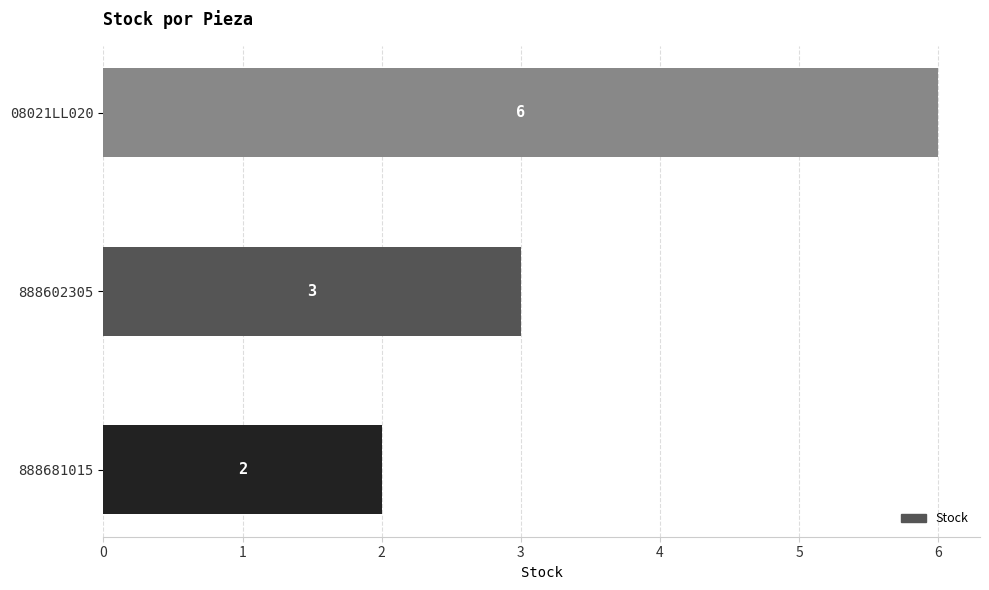

Count the number of data series in this chart.

1